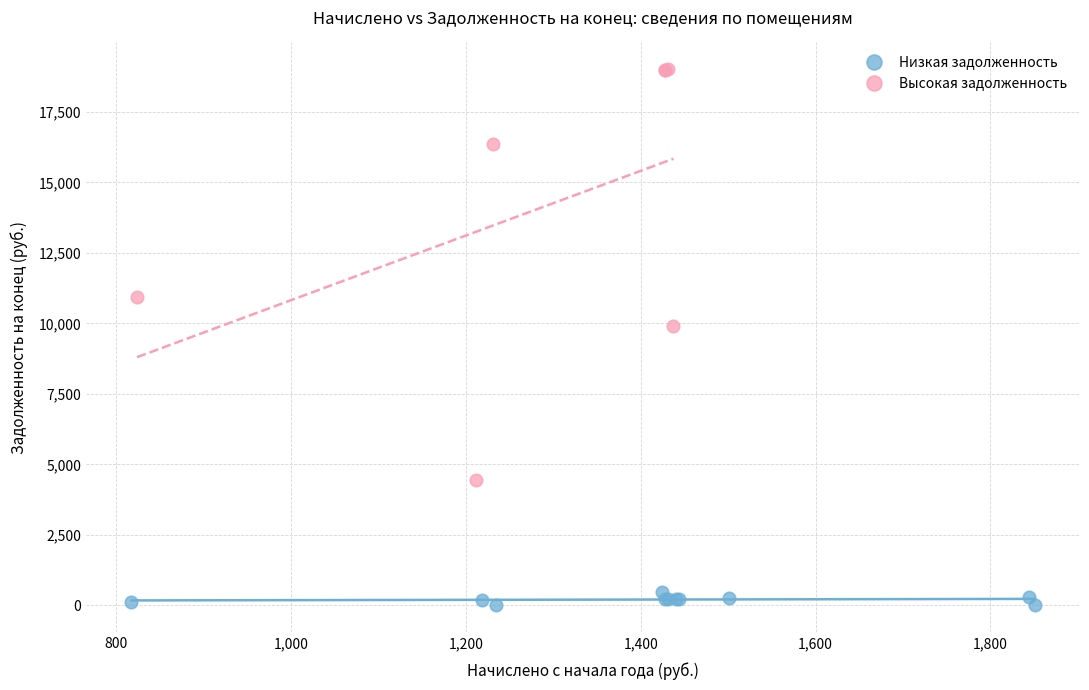

Which series contains the lowest Y value?

Низкая задолженность